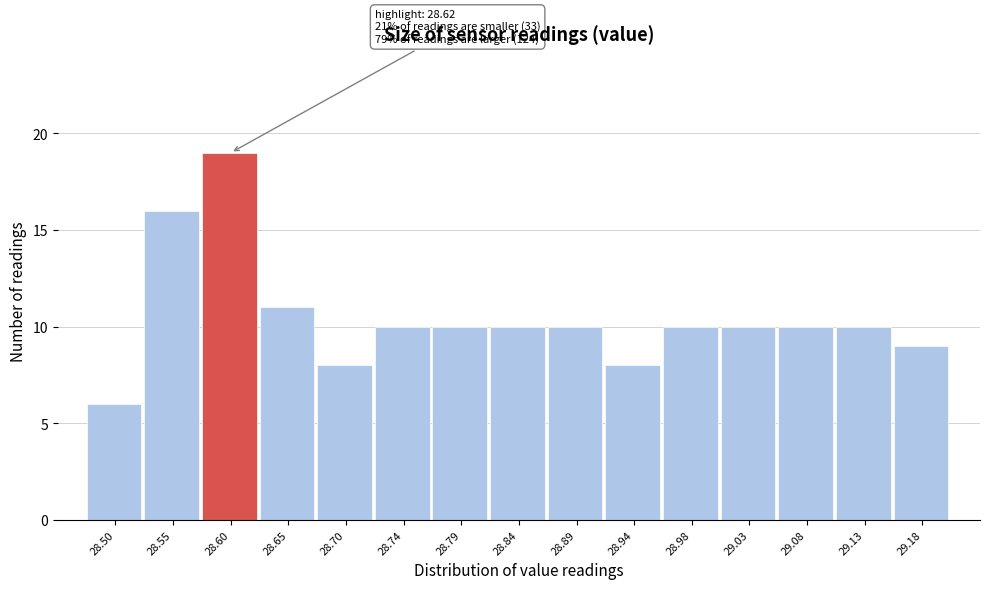

Over which range of the x-axis is the bar tallest?

28.576 to 28.624